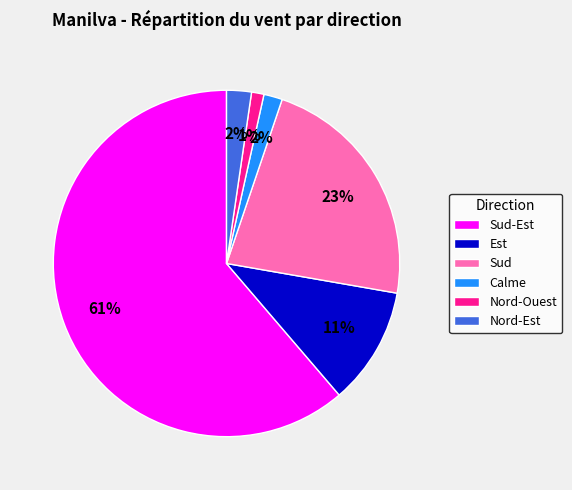

Which category has the smallest portion of the pie?

Nord-Ouest